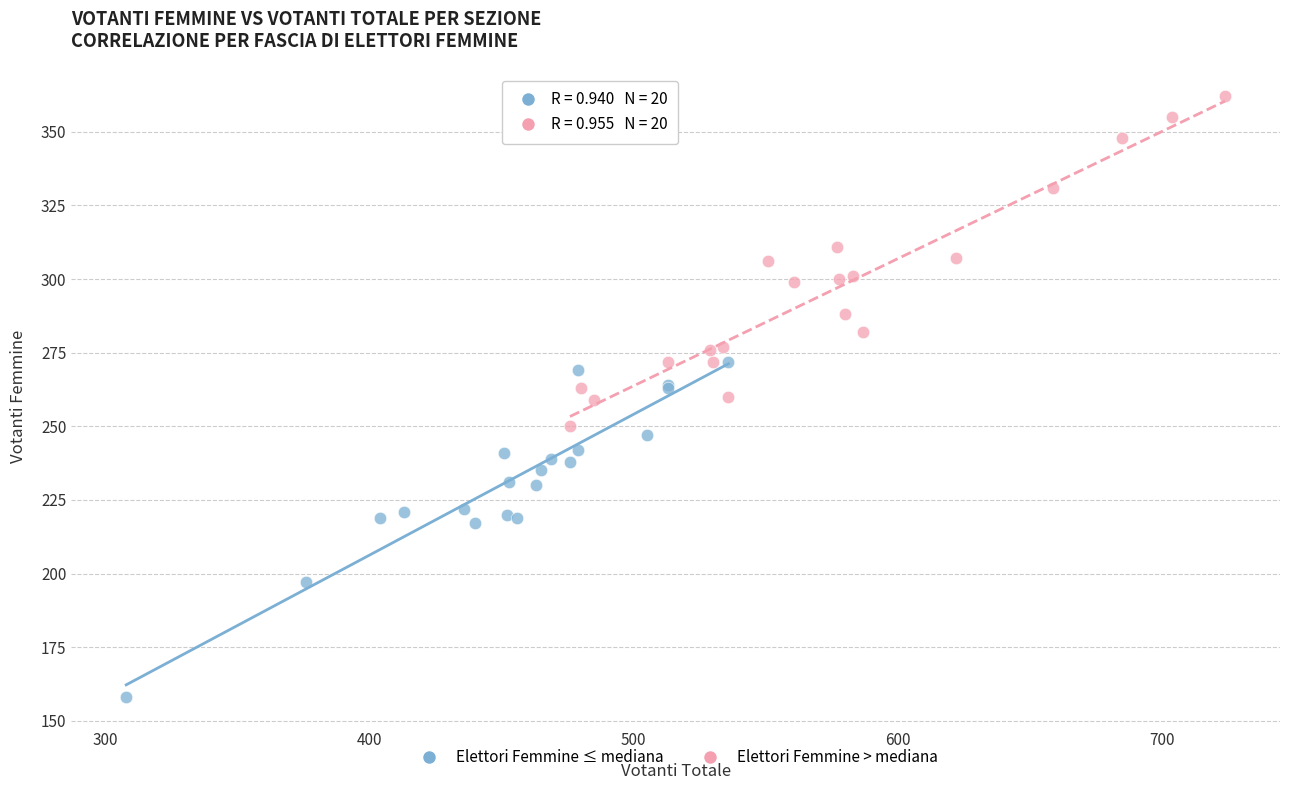

Which series reaches the maximum Y coordinate?

Elettori Femmine > mediana